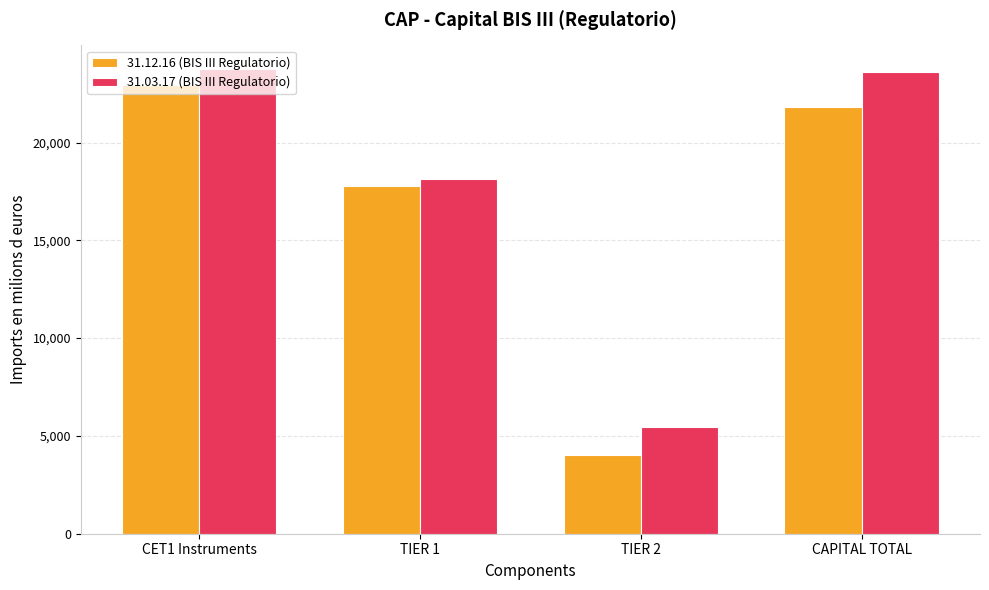

What is the total value across all series at TIER 1?

35942.5